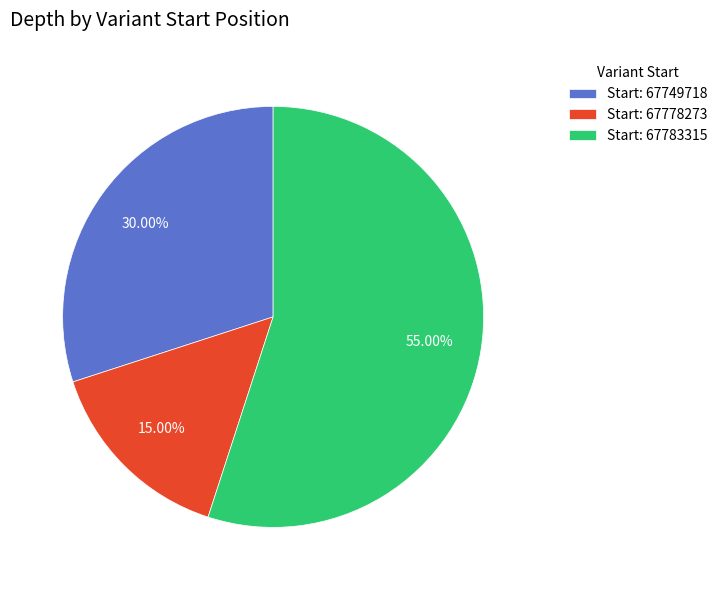

Is there any slice that represents more than half of the pie?

Yes